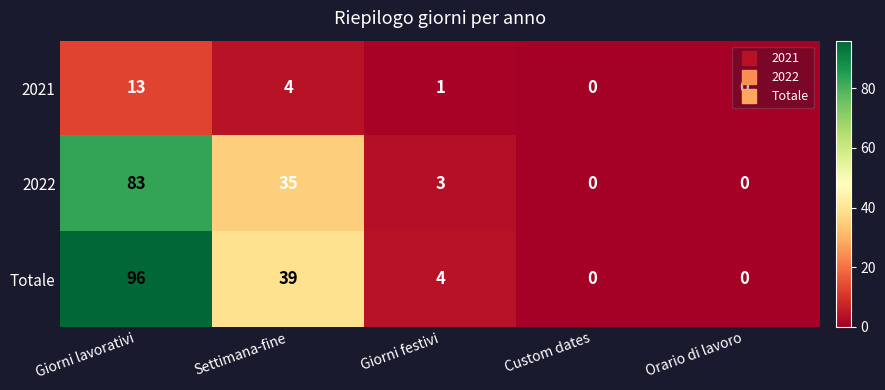

Rank the series at Settimana-fine from lowest to highest value.

2021, 2022, Totale